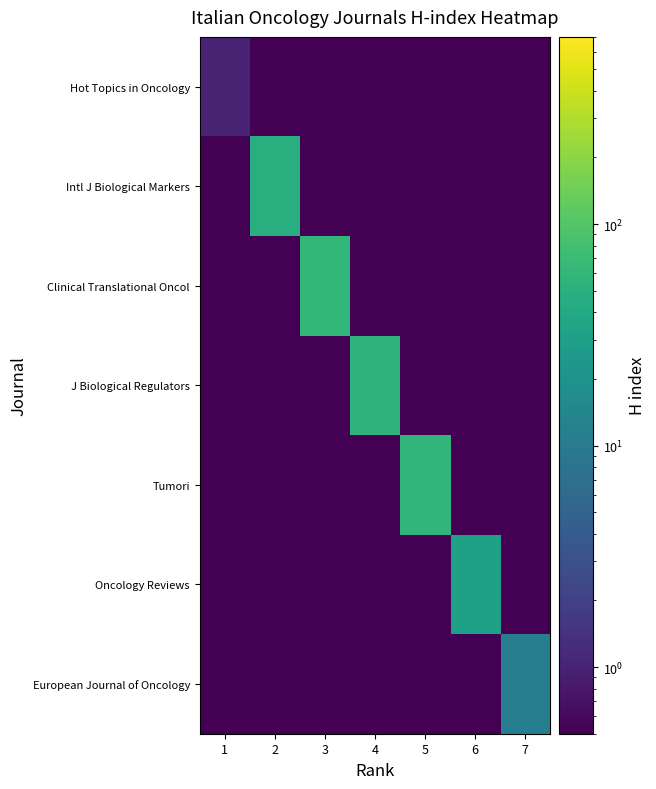

Reading left to right, transcribe all the data shown in this chart.

Hot Topics in Oncology: 1=1.0	2=0.5	3=0.5	4=0.5	5=0.5	6=0.5	7=0.5
Intl J Biological Markers: 1=0.5	2=47.0	3=0.5	4=0.5	5=0.5	6=0.5	7=0.5
Clinical Translational Oncol: 1=0.5	2=0.5	3=61.0	4=0.5	5=0.5	6=0.5	7=0.5
J Biological Regulators: 1=0.5	2=0.5	3=0.5	4=56.0	5=0.5	6=0.5	7=0.5
Tumori: 1=0.5	2=0.5	3=0.5	4=0.5	5=59.0	6=0.5	7=0.5
Oncology Reviews: 1=0.5	2=0.5	3=0.5	4=0.5	5=0.5	6=31.0	7=0.5
European Journal of Oncology: 1=0.5	2=0.5	3=0.5	4=0.5	5=0.5	6=0.5	7=11.0